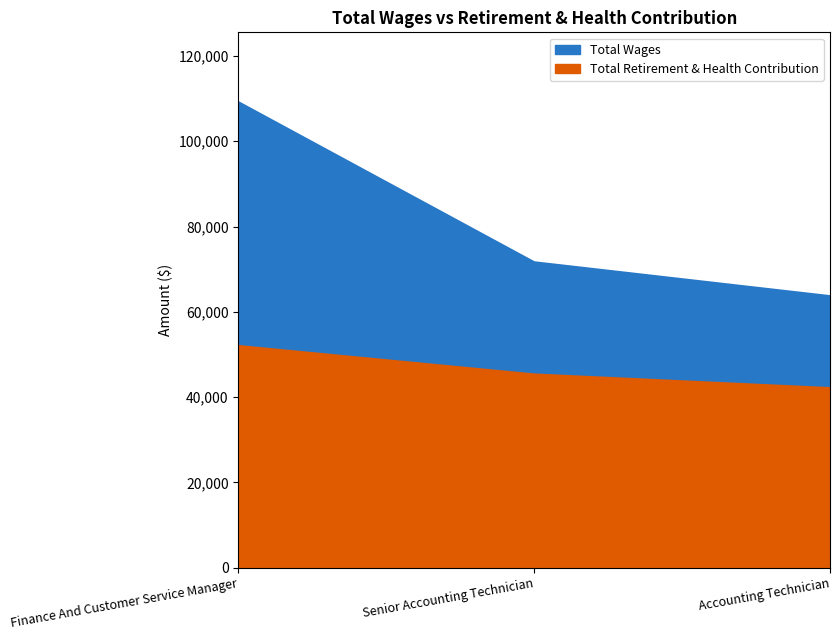

What is the spread (max minus min) of values at Senior Accounting Technician?

26311